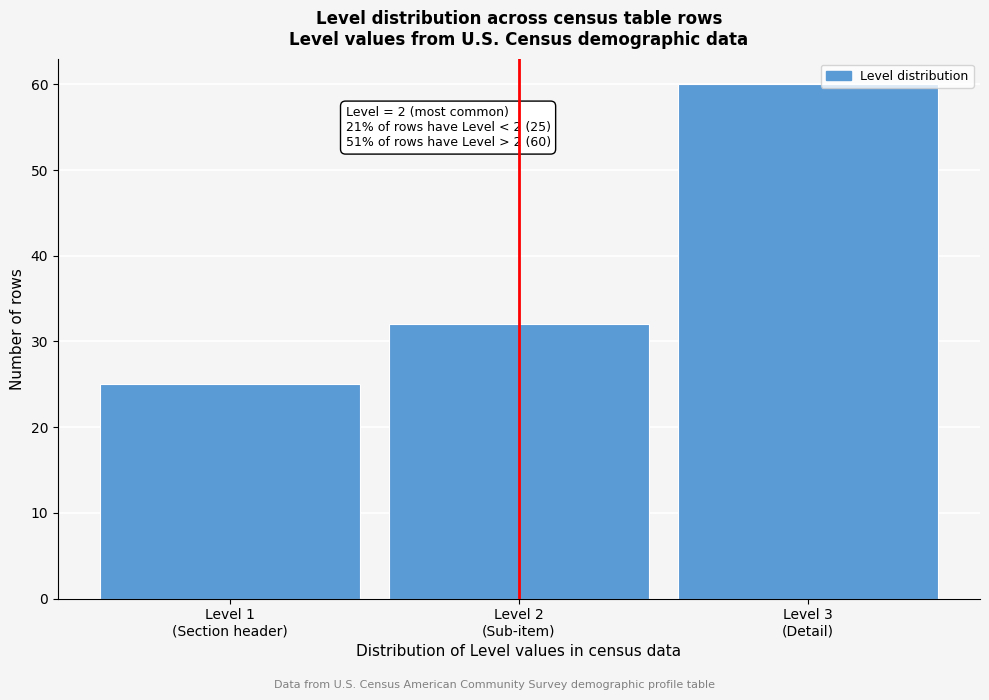

Reading right to left, transcribe all the data shown in this chart.

60	32	25